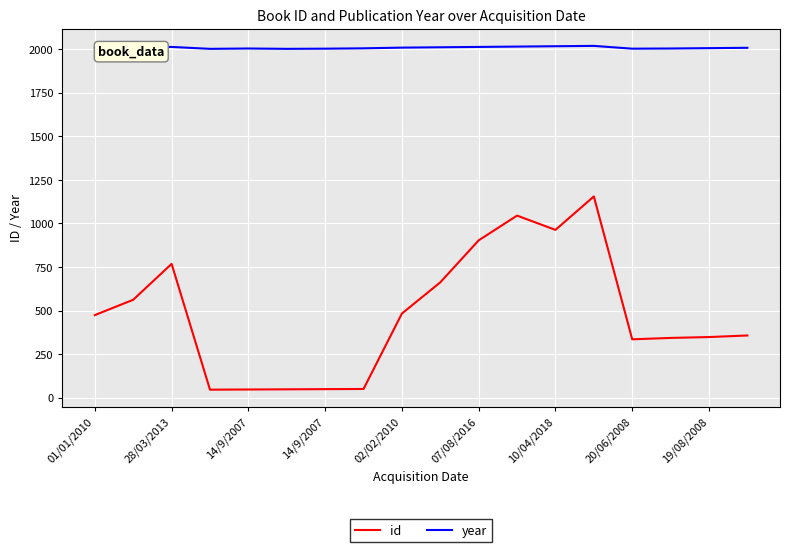

What is the minimum value for year?

2002